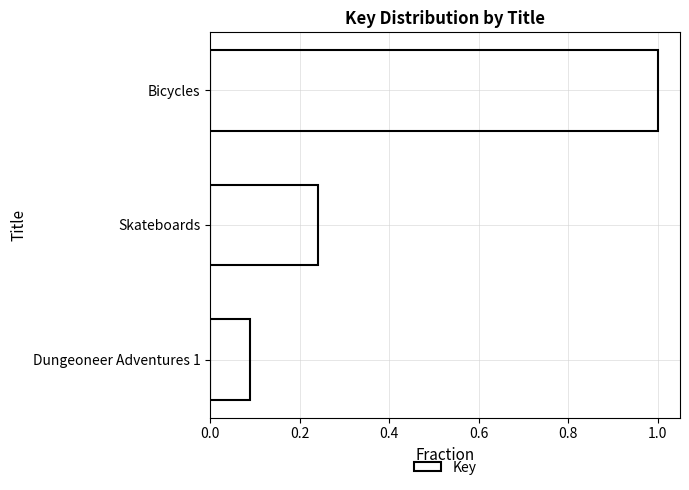

List the labels in order of value, smallest first.

Dungeoneer Adventures 1, Skateboards, Bicycles